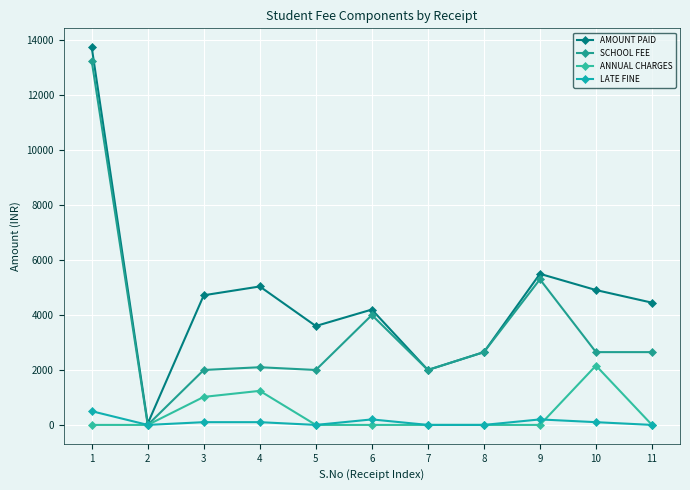

Count the number of categories in the chart.

11